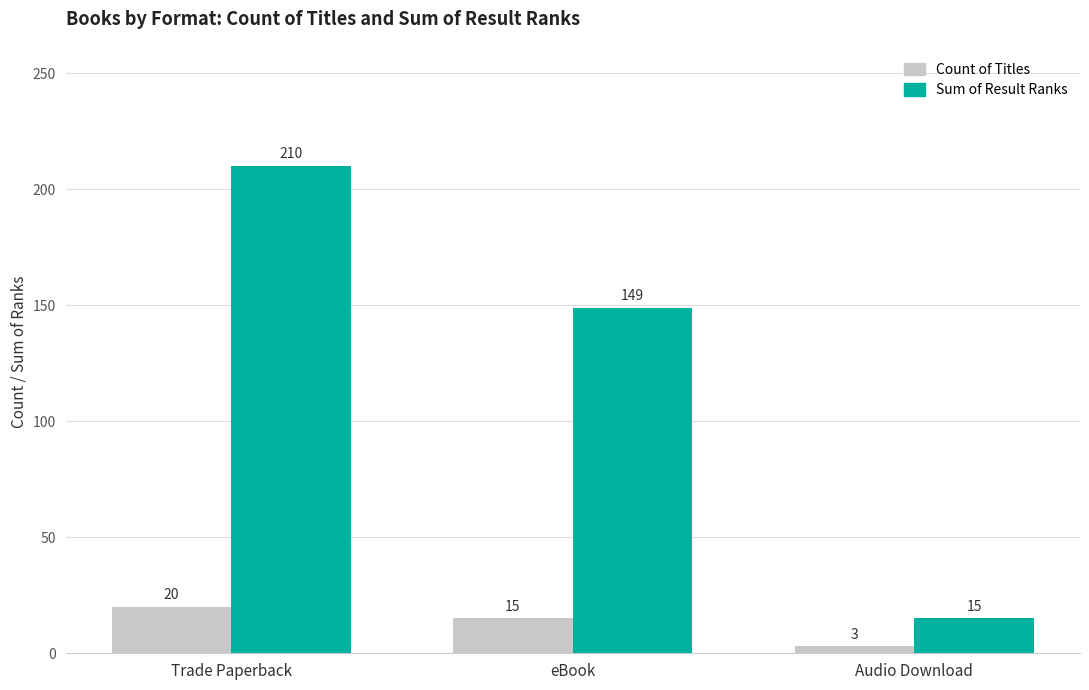

What is the value of the Count of Titles bar at the 3rd from the left?

3